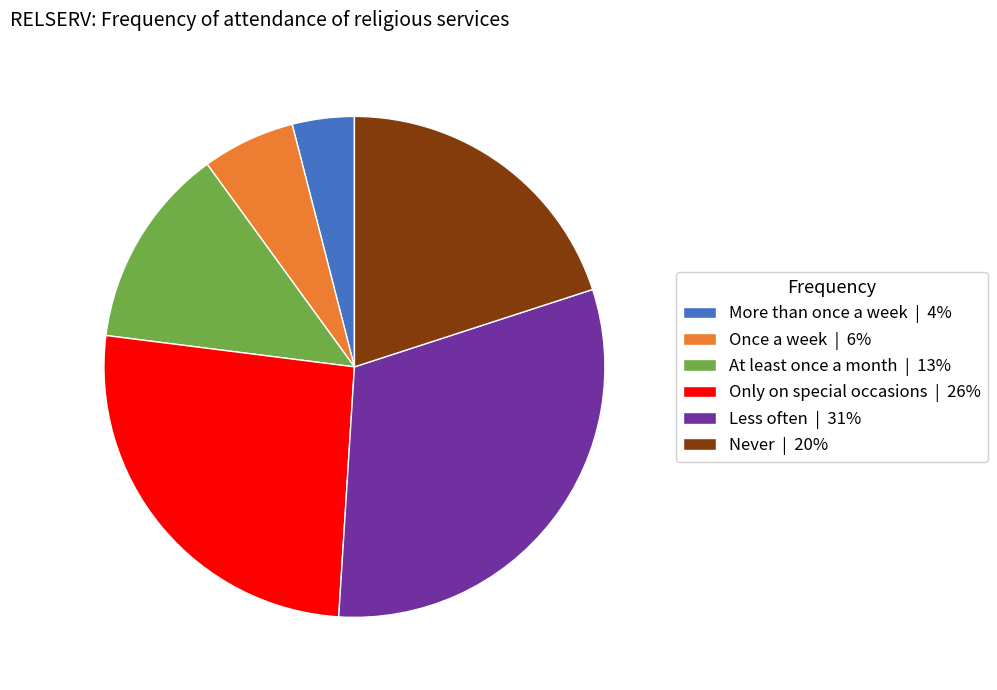

Which slice is the smallest?

More than once a week | 4%